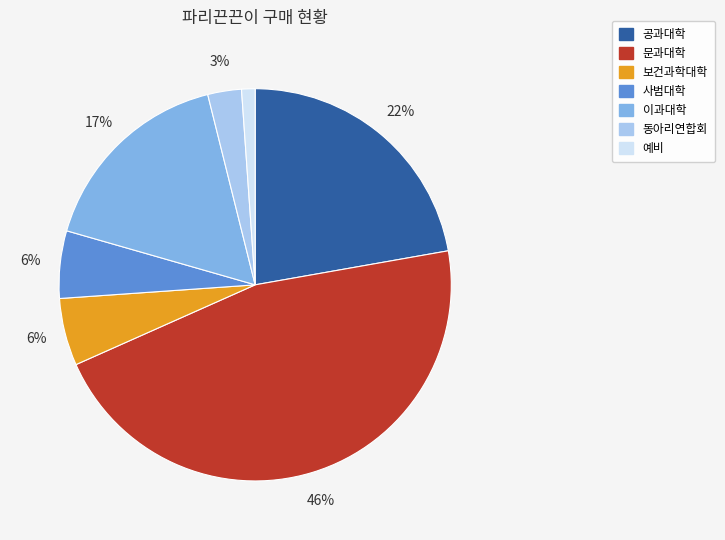

True or false: 사범대학 accounts for 17% of the total.

False